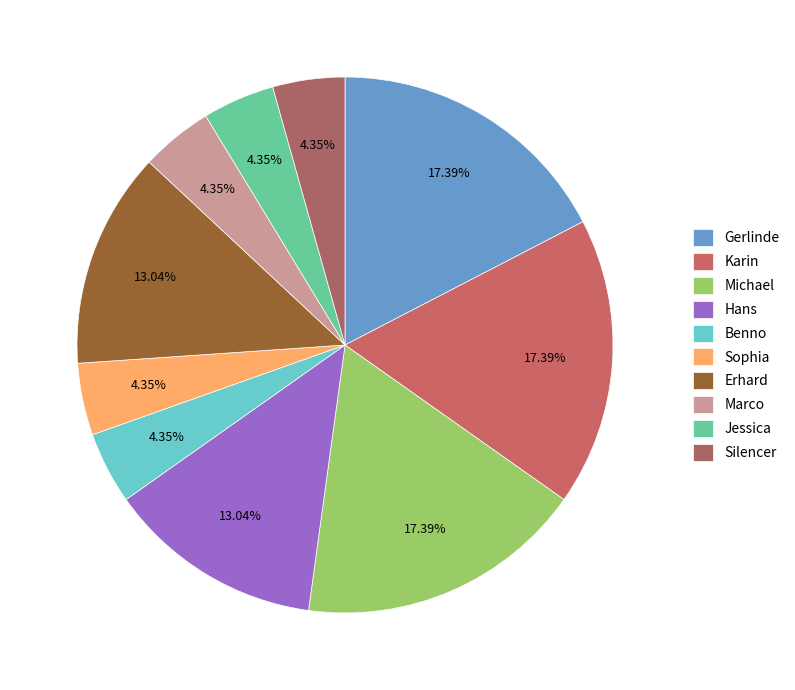

How many segments does this pie chart have?

10